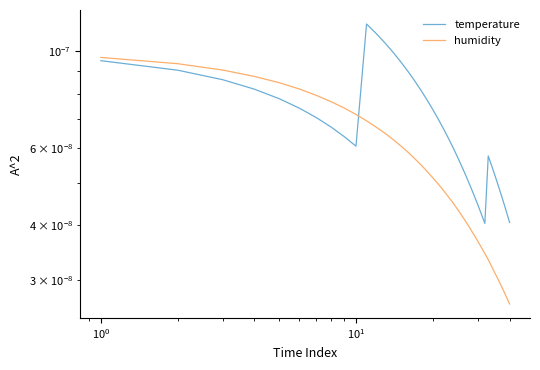

After their last crossing, which series has the higher values: humidity or temperature?

temperature